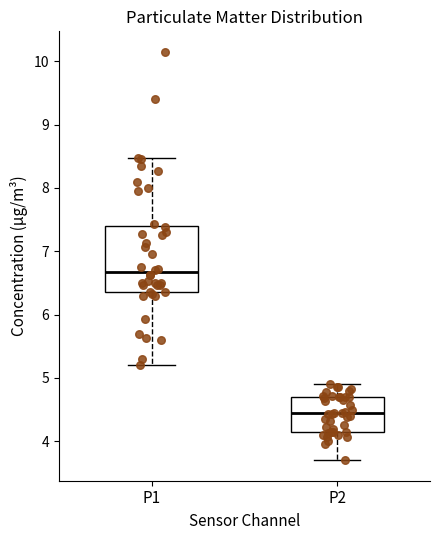

Reading left to right, read every box against the y-axis: the position of its median line, the range the box covers, and the ends of its whiskers. The values are not printed on the chart, so give them approximately, as read against the axis.

P1: median 6.7, box 6.4 to 7.4, whiskers 5.2 to 8.5
P2: median 4.4, box 4.2 to 4.7, whiskers 3.7 to 4.9